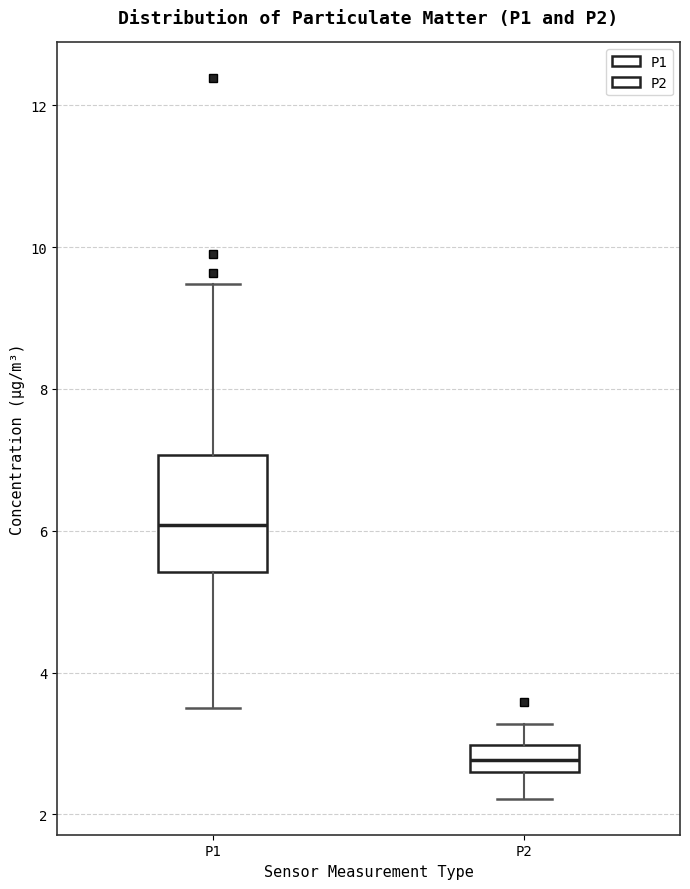

Reading left to right, read every box against the y-axis: the position of its median line, the range the box covers, and the ends of its whiskers. The values are not printed on the chart, so give them approximately, as read against the axis.

P1: median 6.0, box 5.4 to 7.0, whiskers 3.6 to 9.4
P2: median 2.8, box 2.6 to 3.0, whiskers 2.2 to 3.2